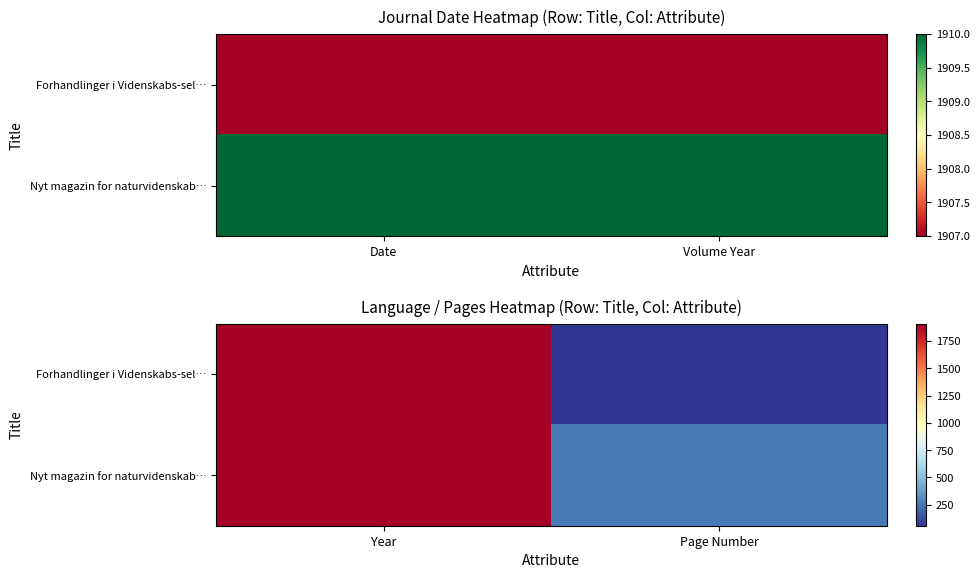

What is the highest value of the Nyt magazin for naturvidenskab… series?

1910